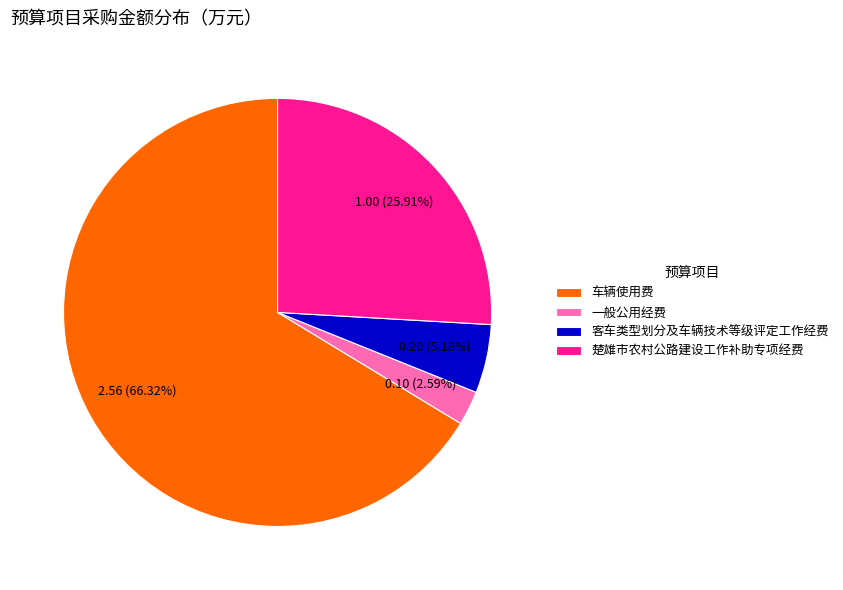

To the nearest percent, what is the difference between the largest and smallest slice percentages?

64%